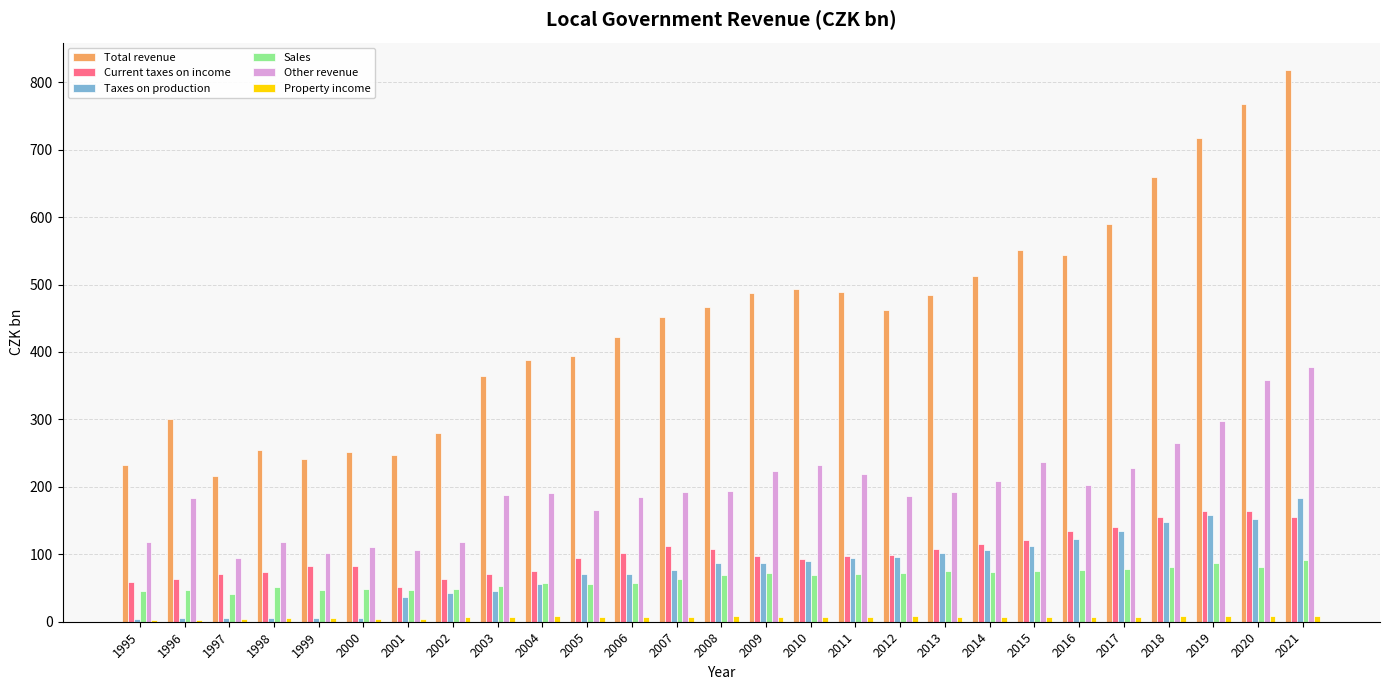

Which label corresponds to the largest value in the chart?

2021